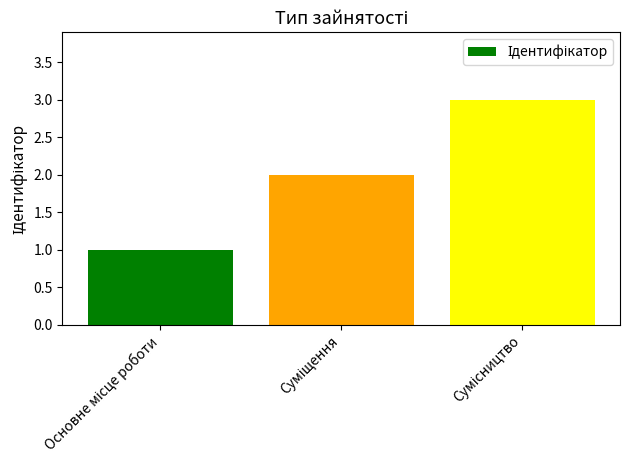

What is the average value?

2